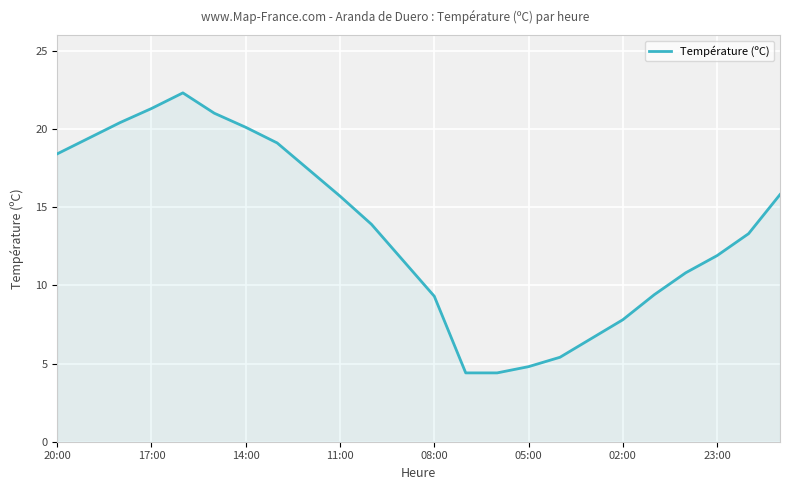

How many values are below 13?

11